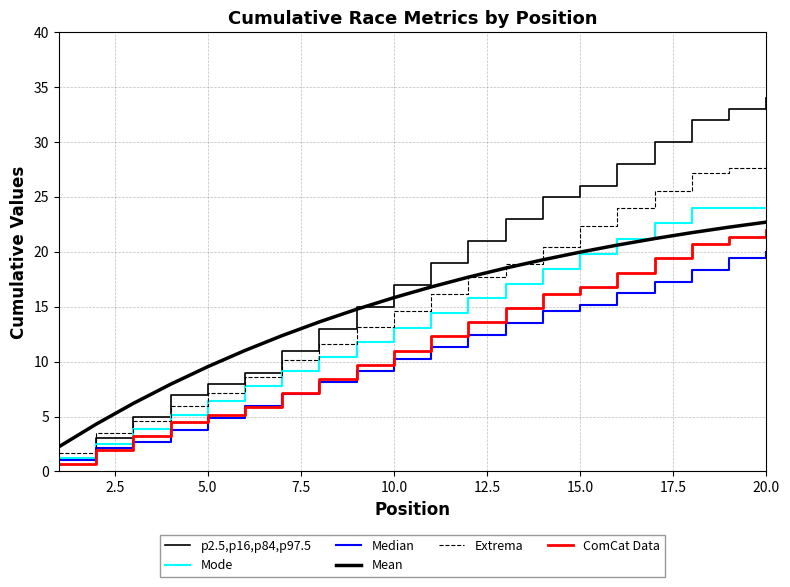

What is the difference between the maximum and minimum values in the Extrema series?

26.3